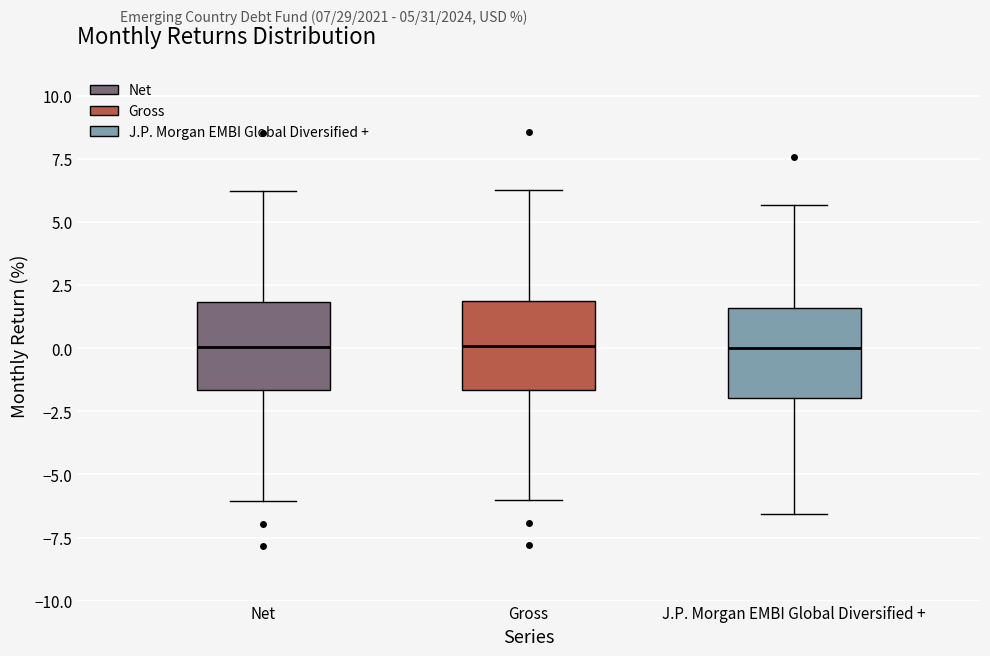

Where does the median line of the box for Gross sit on the y-axis? The values are not printed on the chart, so give them approximately, as read against the axis.

0.0